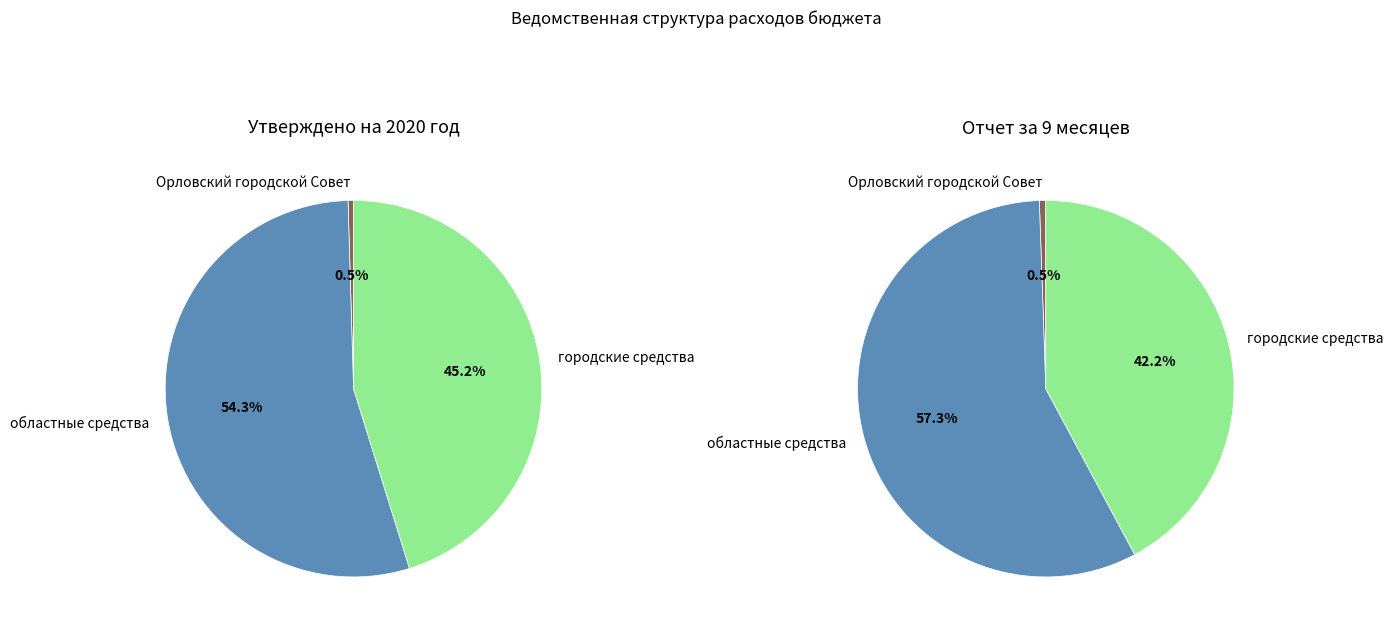

What percentage is the областные средства slice, to the nearest percent?

54%